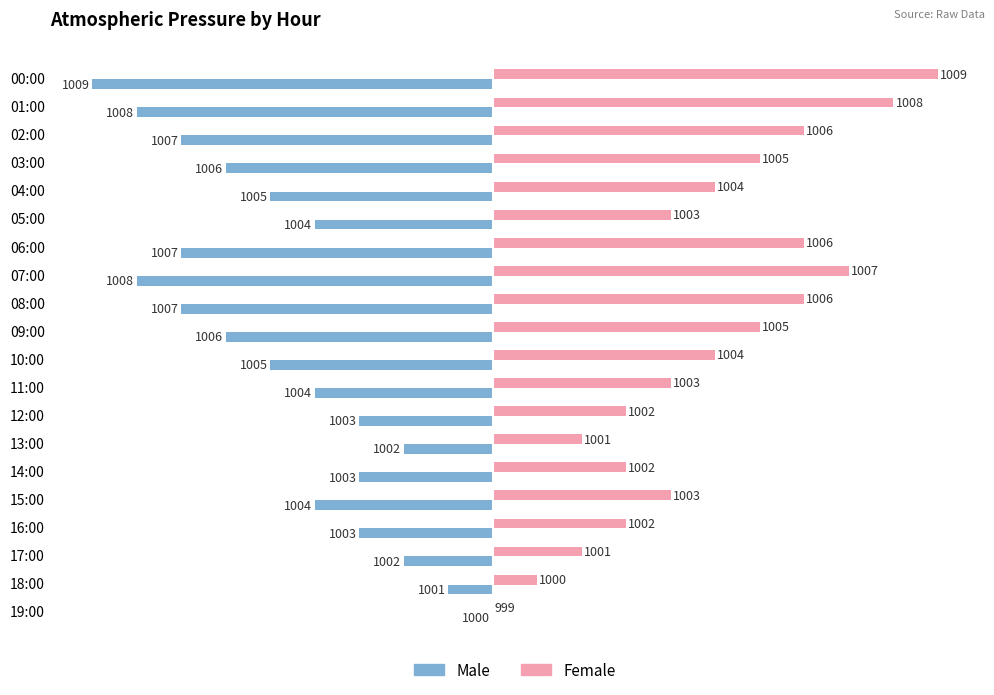

What are all the series names shown in the legend?

Male, Female